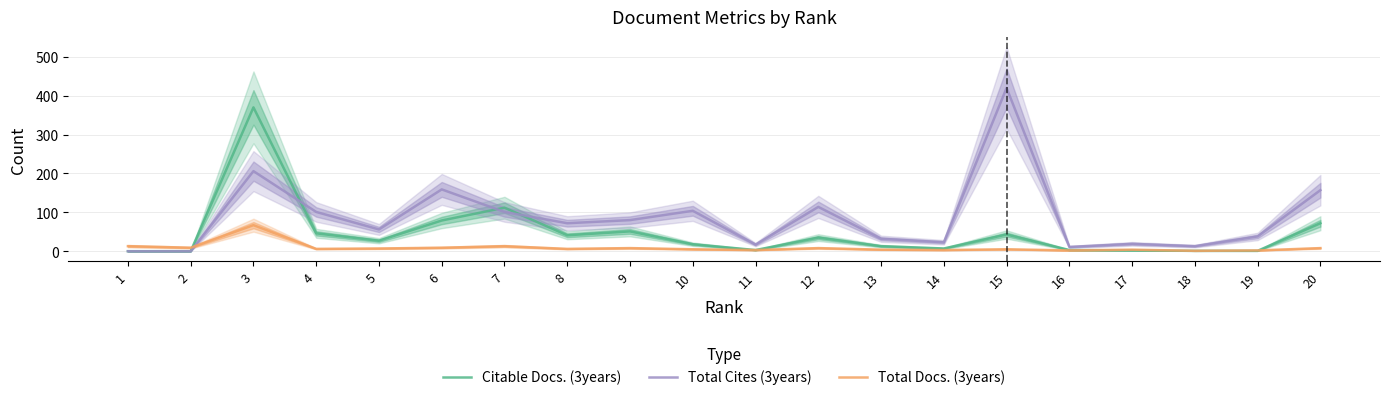

True or false: Total Cites (3years) and Total Docs. (3years) intersect in this chart.

True